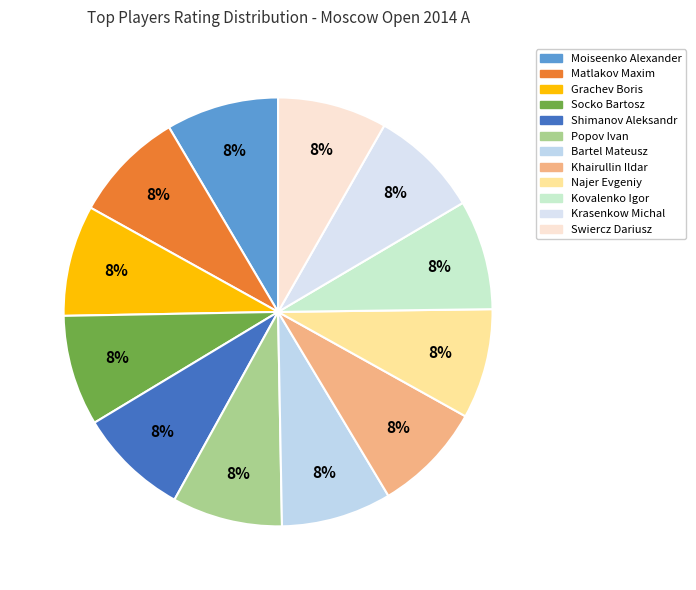

Does Moiseenko Alexander represent more than half of the total?

No